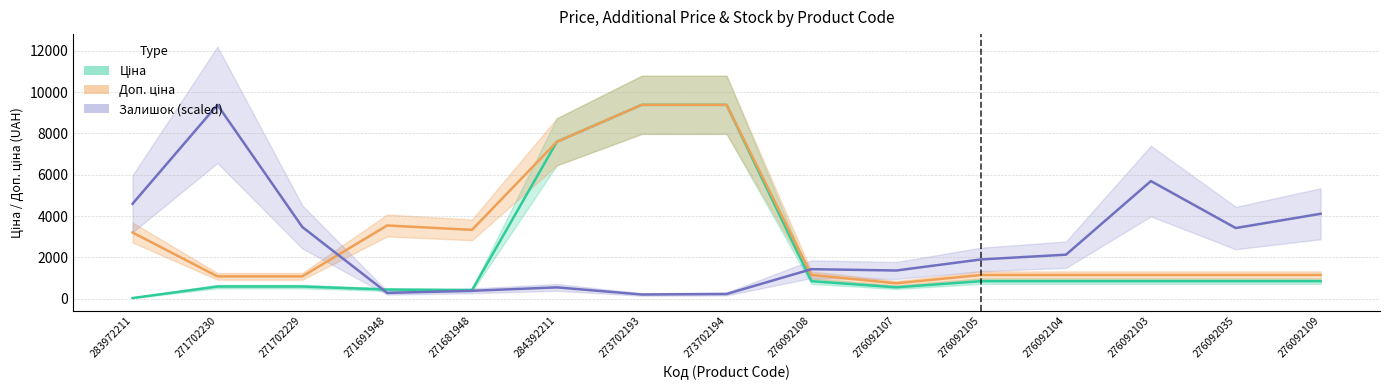

The Залишок series shows 430.4 at 276092108. True or false?

False